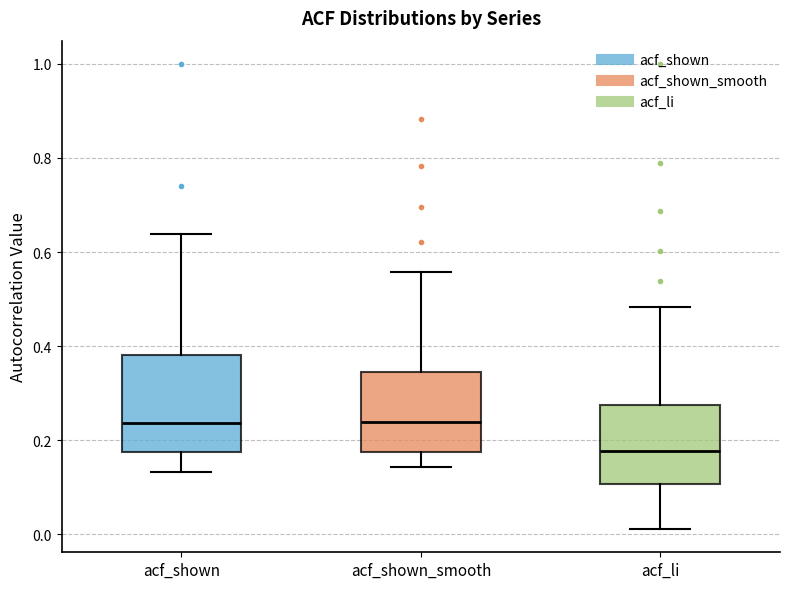

Which box is the tallest, from its lower edge to its upper edge?

acf_shown